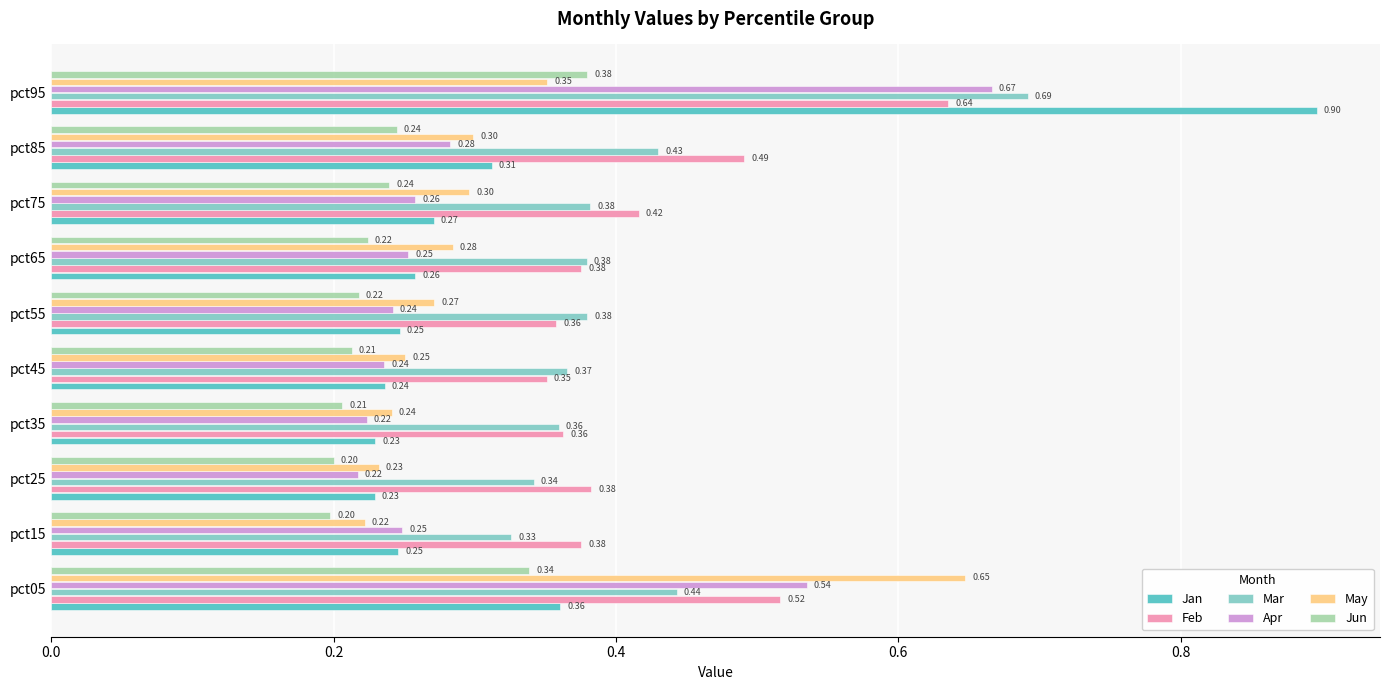

What is the difference between the maximum and second lowest values in the Feb series?

0.3